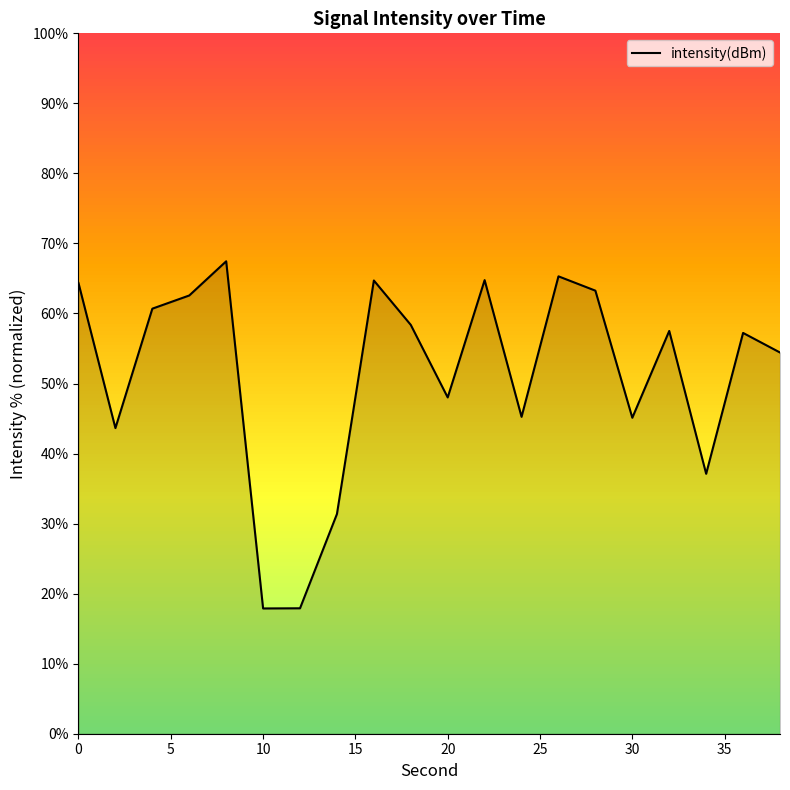

How many interior local valleys (lower than both neighbors) does the data have?

6